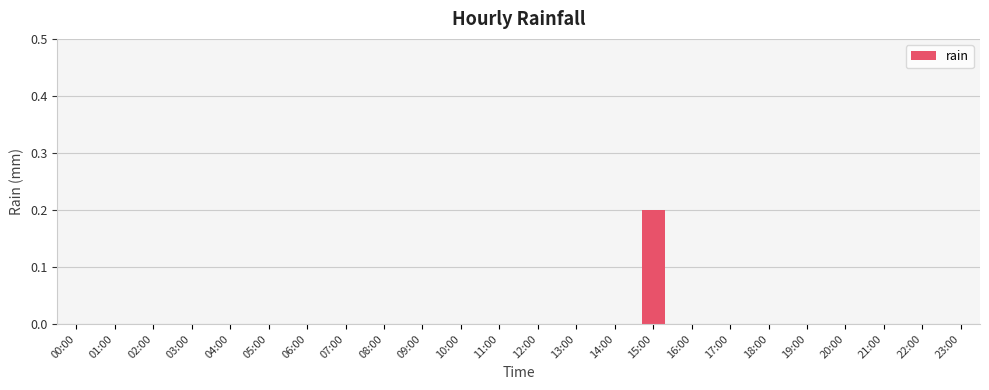

Count the values in the range 0 to 1.

24